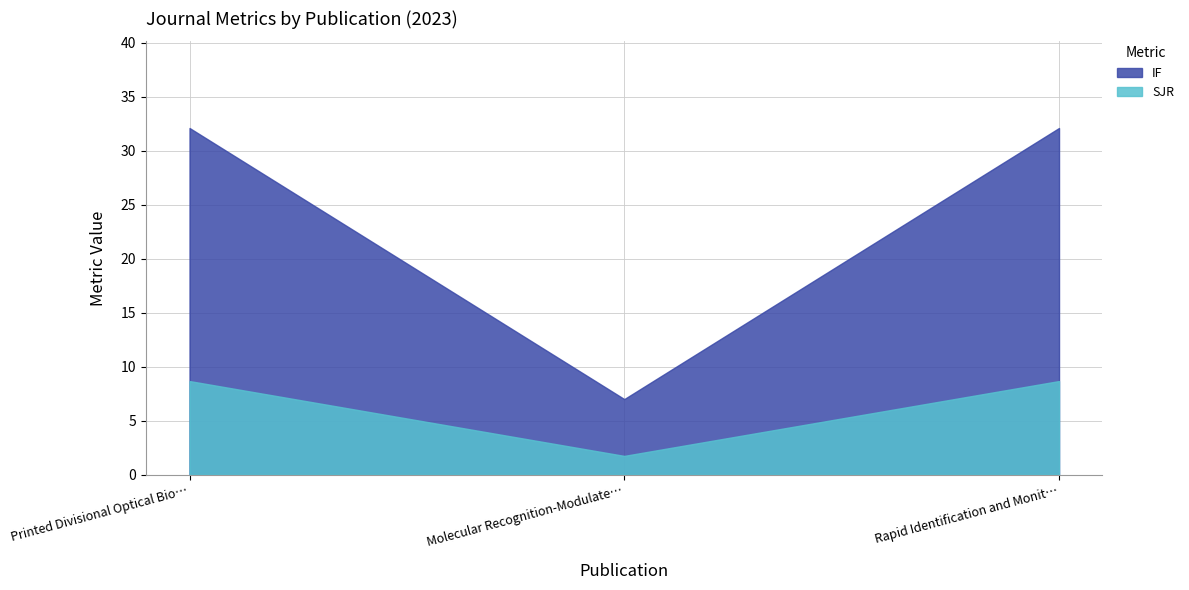

Which series has the widest spread of values?

IF